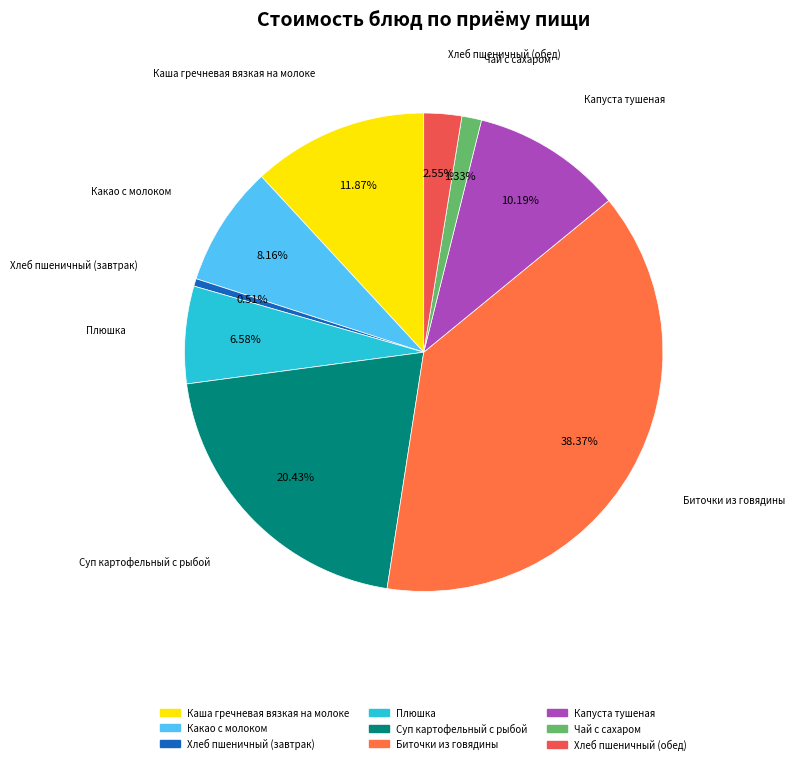

To the nearest percent, what percentage of the pie is Плюшка?

7%